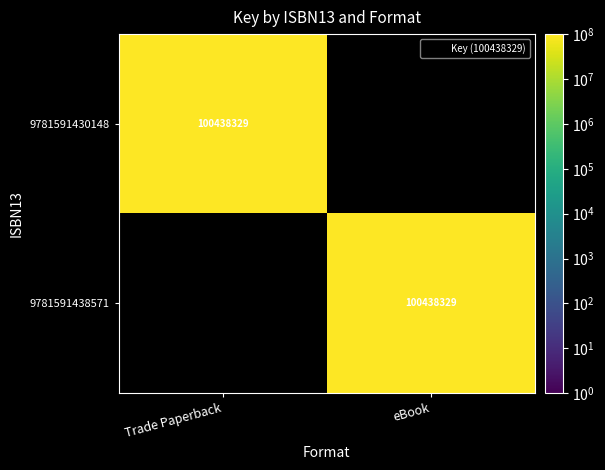

How many values in the 9781591430148 series are below 100438329?

1